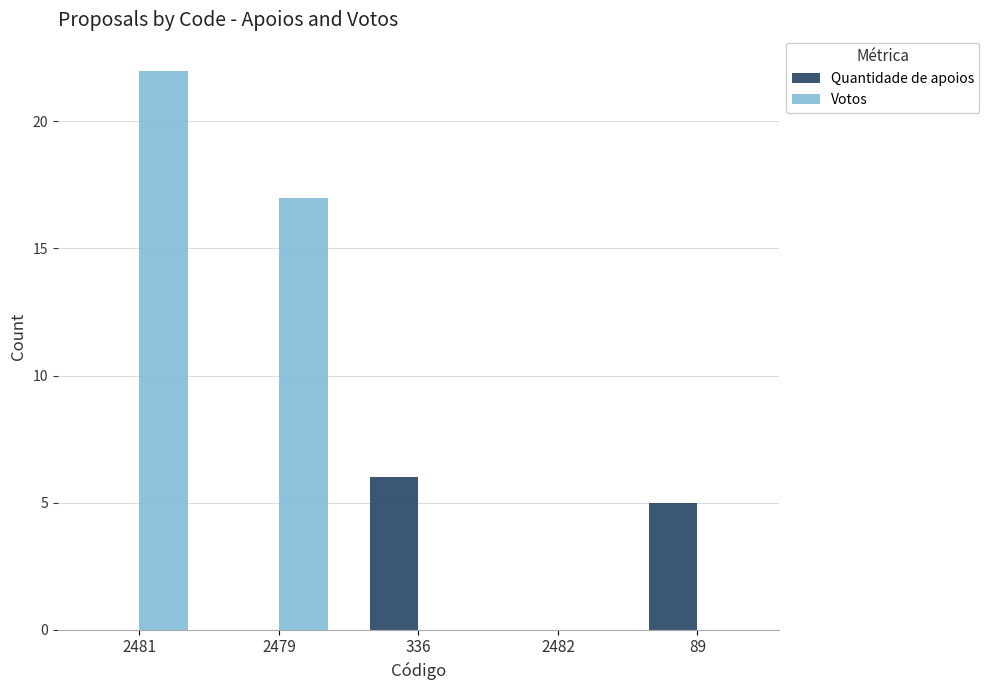

What is the average value of the Quantidade de apoios series?

2